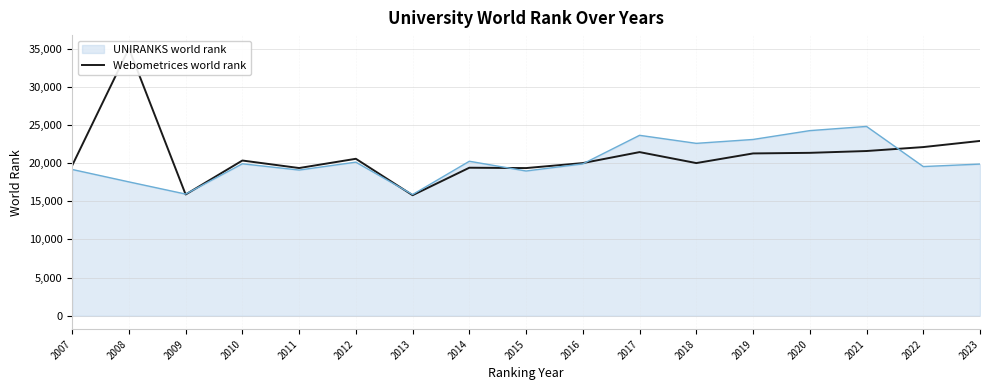

True or false: the data shows 19344 at 2015.

True